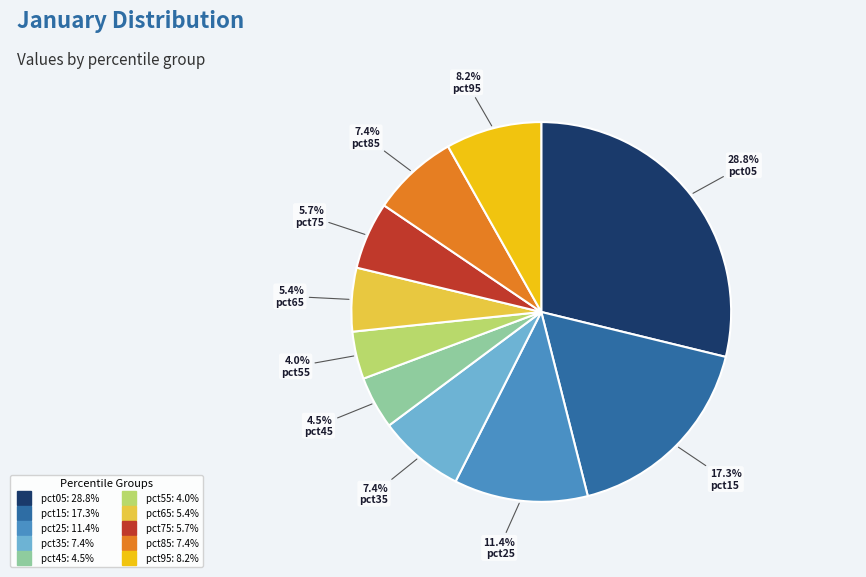

True or false: pct55 accounts for 10% of the total.

False